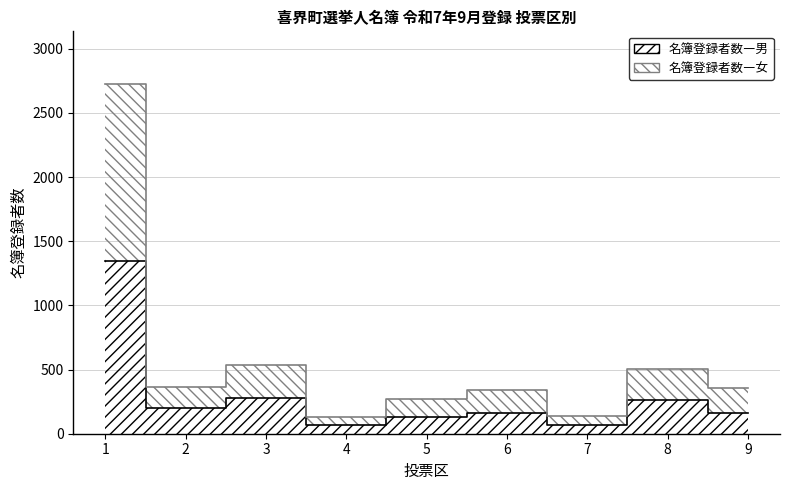

What is the difference between the 名簿登録者数―男 values at 6 and 8?

98